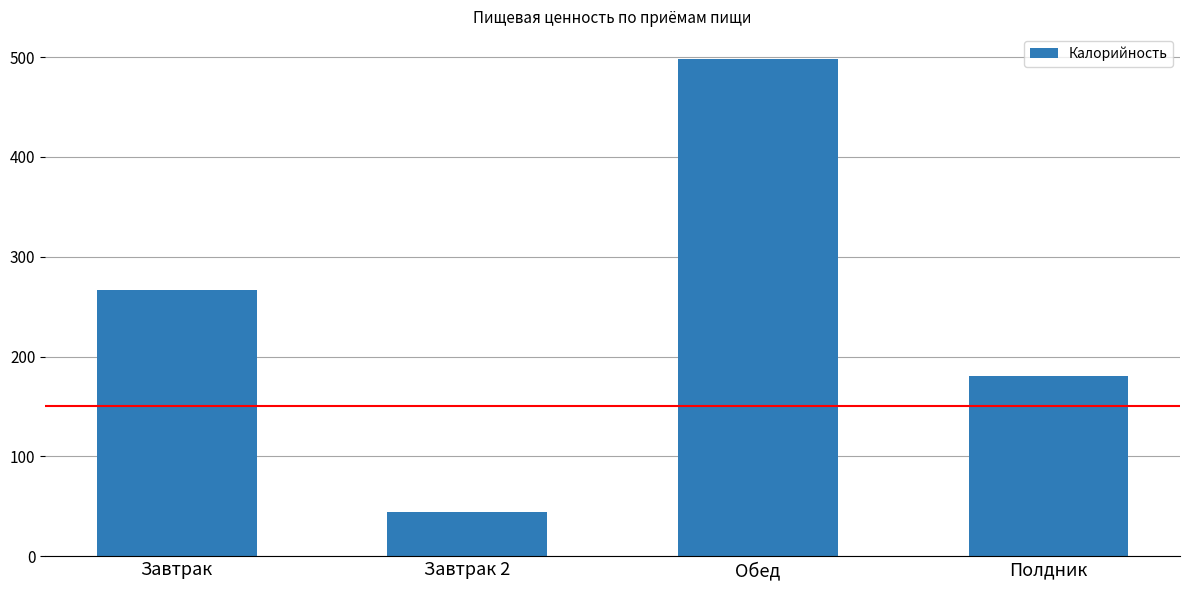

What is the label of the 4th bar from the left?

Полдник